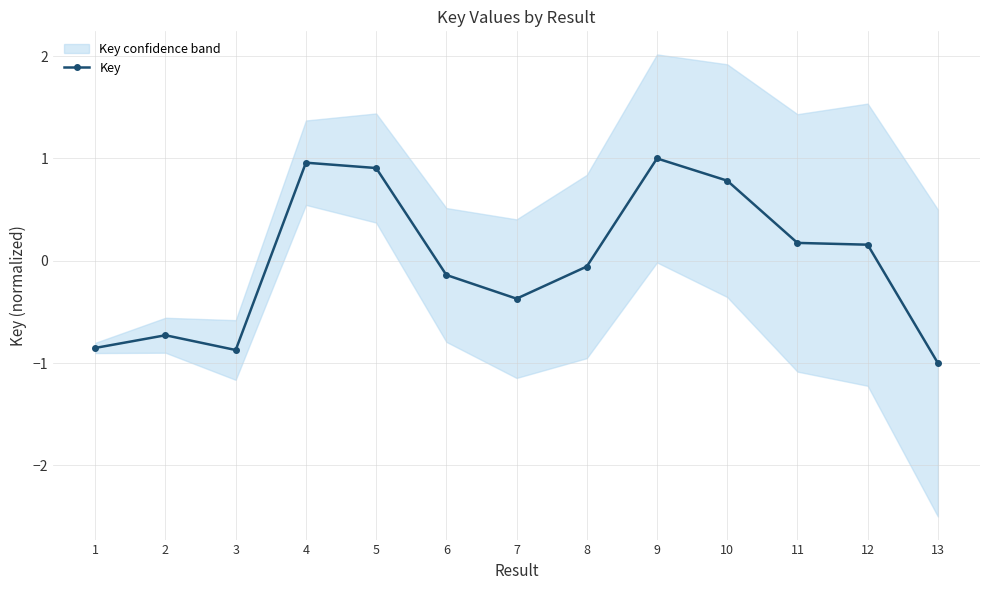

True or false: the data shows -0.9 at 1.

True